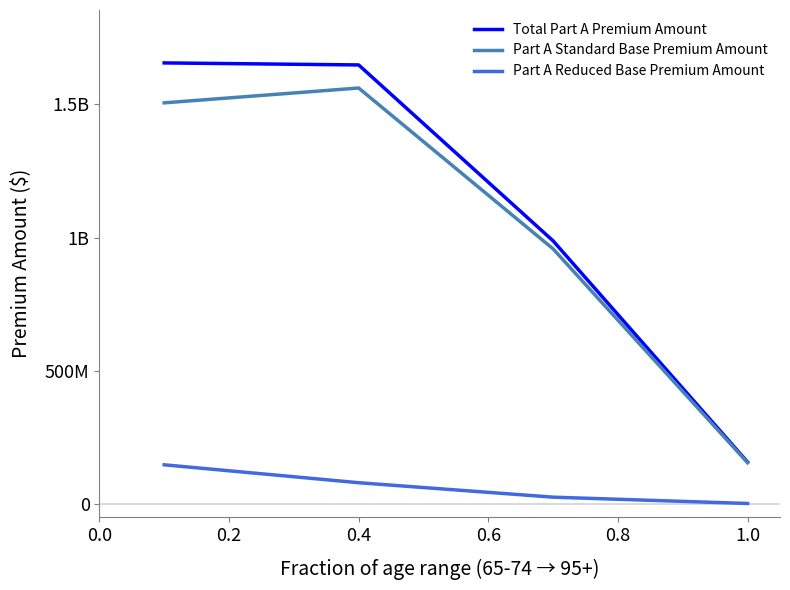

True or false: Part A Standard Base Premium Amount and Part A Reduced Base Premium Amount intersect in this chart.

False